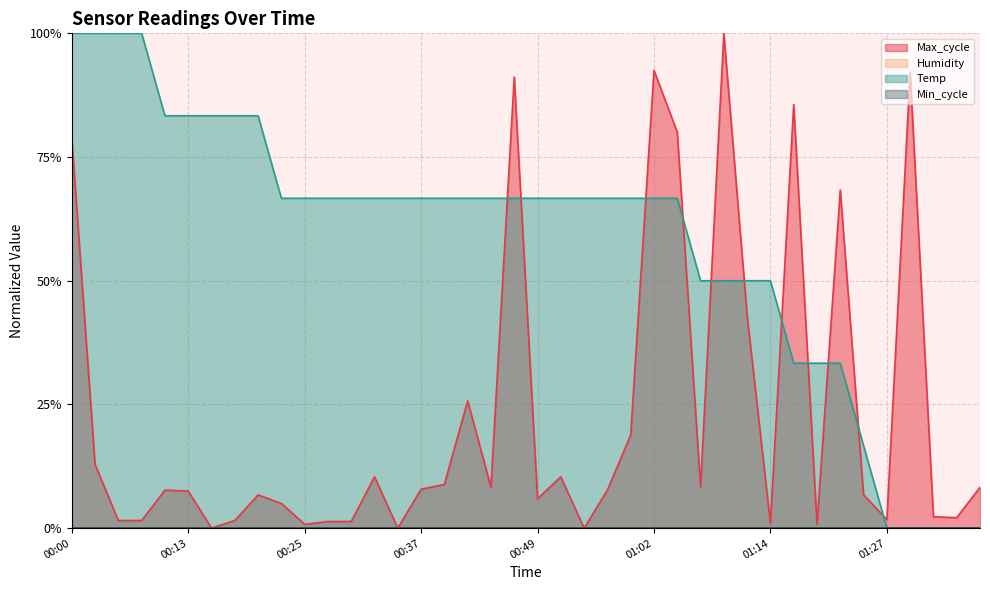

True or false: Temp has a value of 0.8 at 00:13.

True